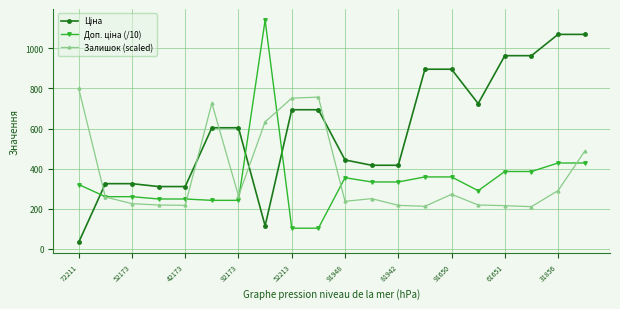

At how many categories does at least one series exceed 459?

13